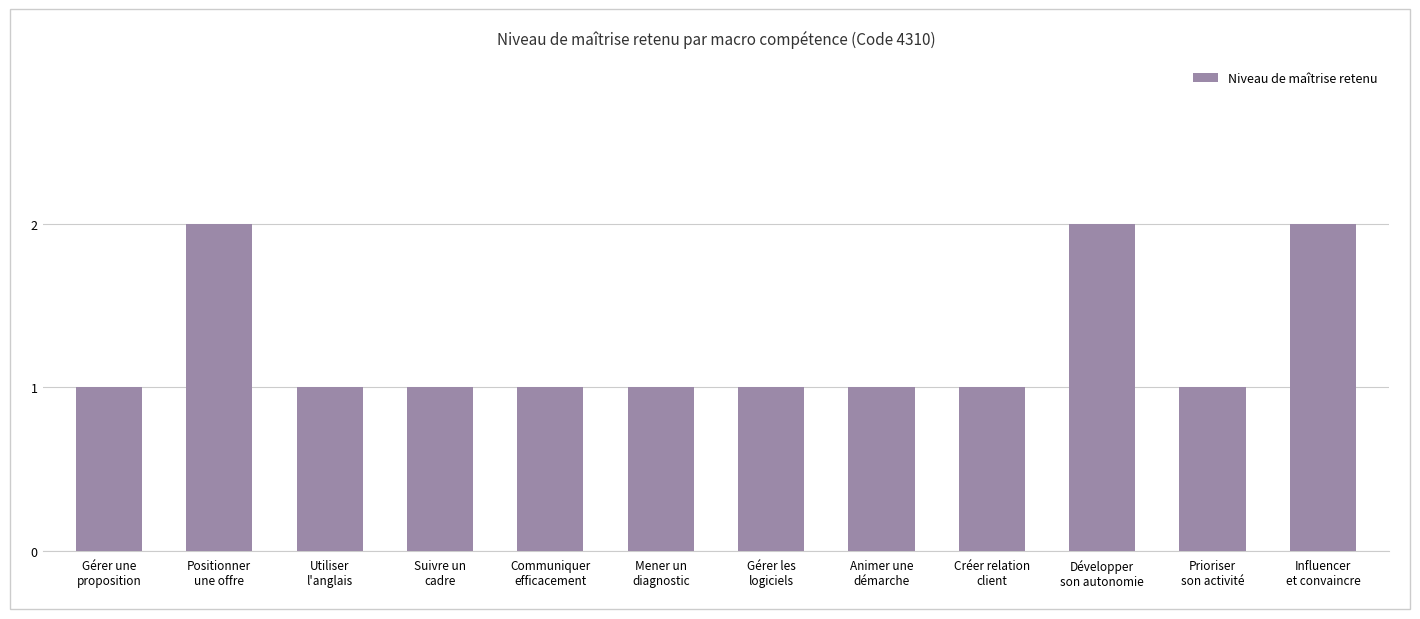

What is the minimum value shown in the chart?

1